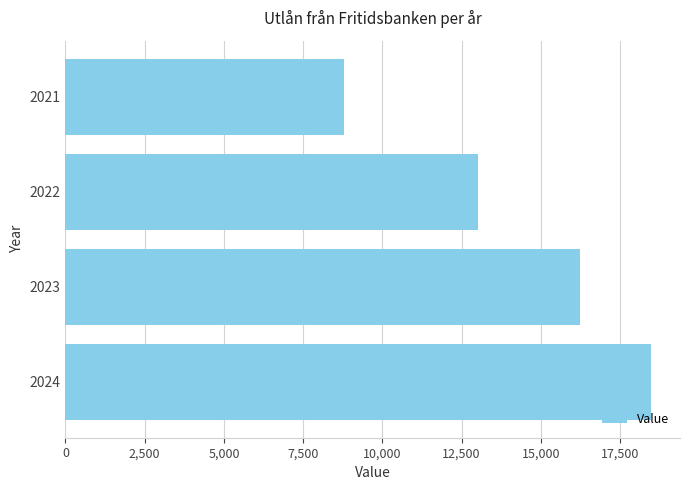

Rank the categories by value from highest to lowest.

2024, 2023, 2022, 2021